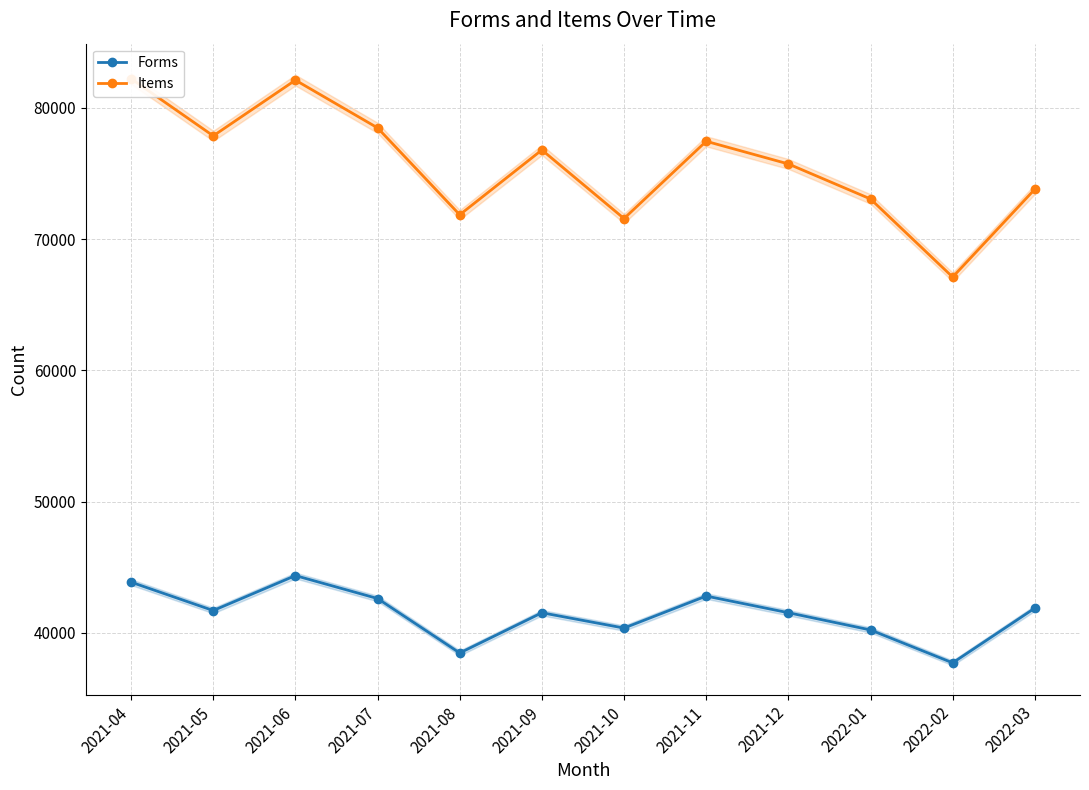

At which label is Items closest to 74658?

2022-03